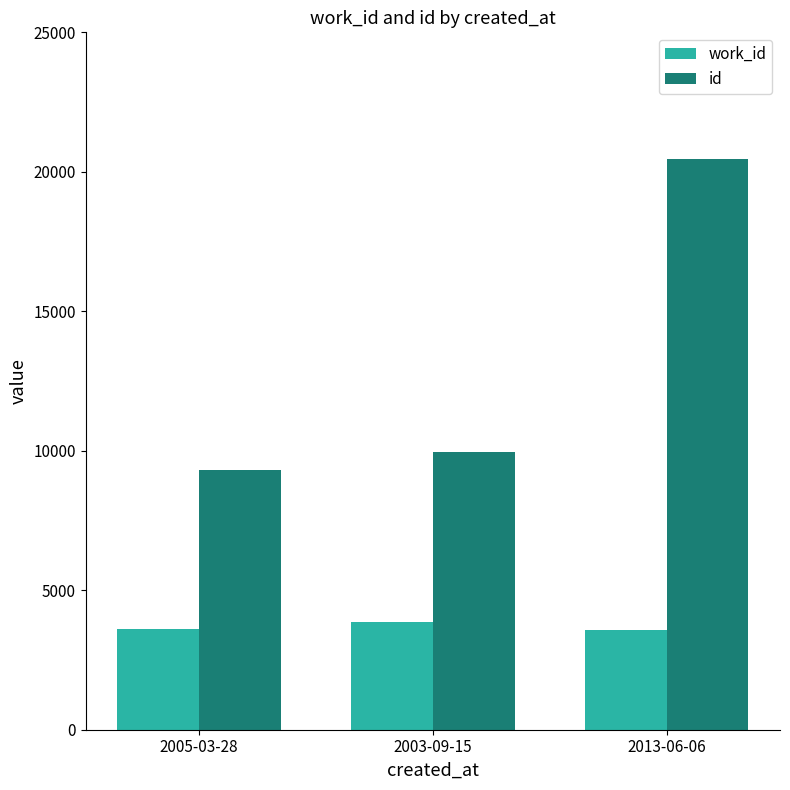

What is the smallest value displayed?

3591